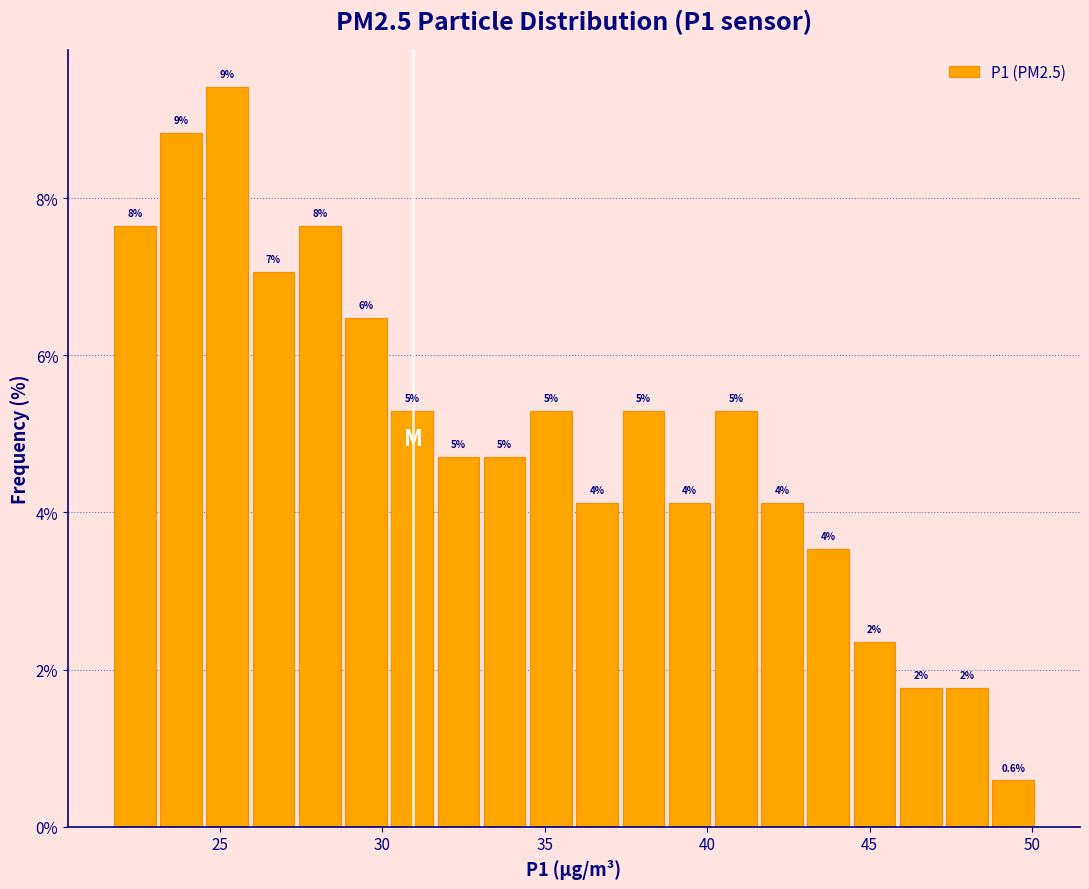

Read against the x-axis, roughly where is the centre of the tallest bar?

25.0